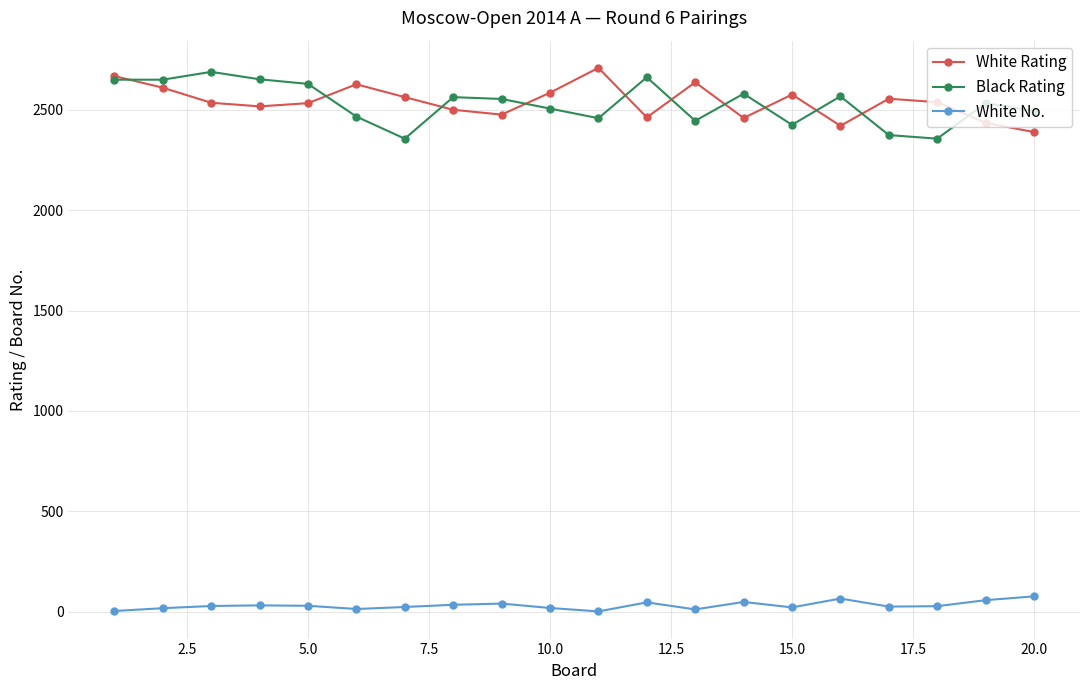

At how many categories does at least one series exceed 1539?

20